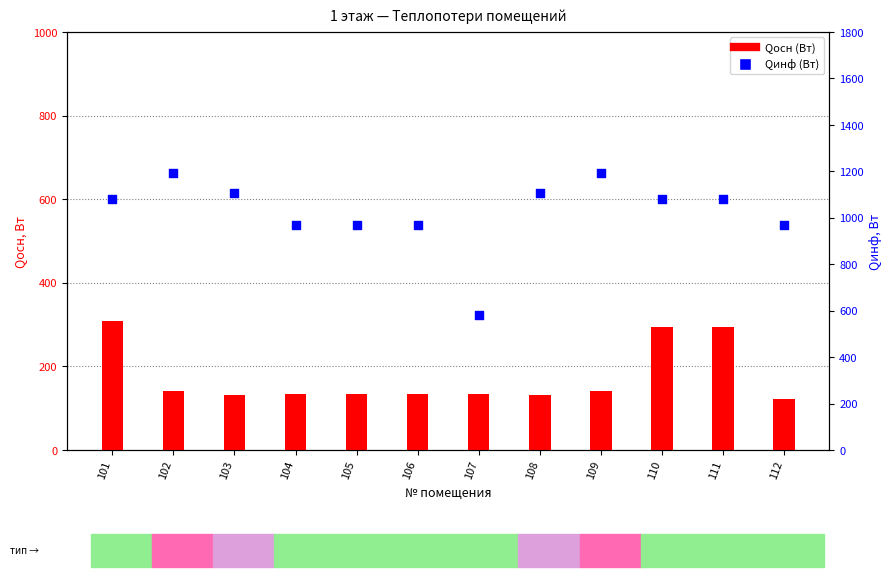

What are all the series names shown in the legend?

Qосн (Вт), Qинф (Вт)